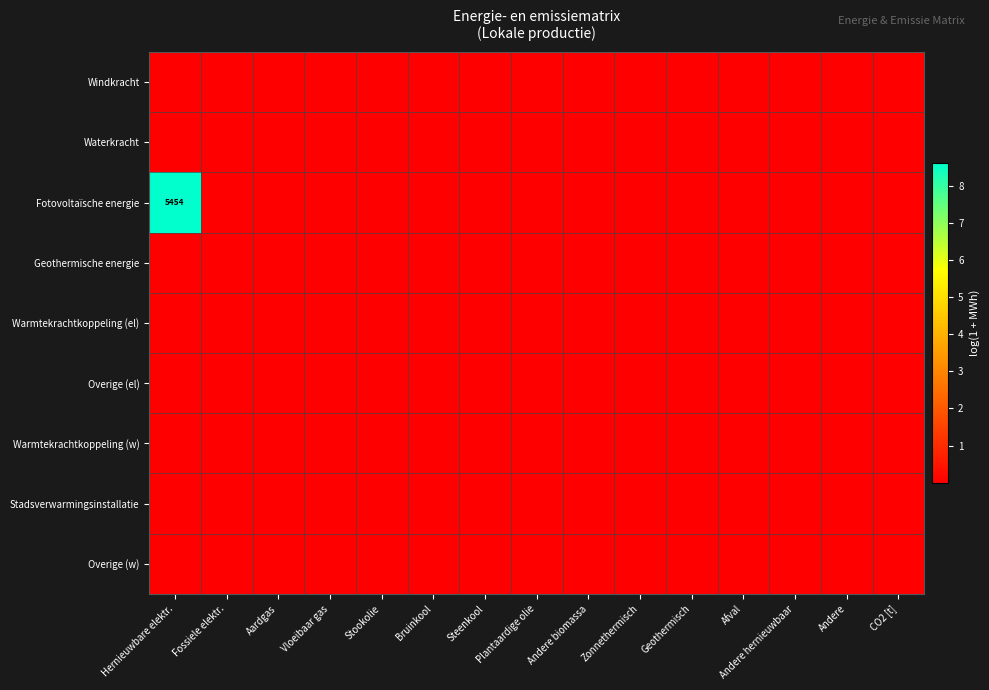

The Fotovoltaïsche energie series shows 0.0 at Andere hernieuwbaar. True or false?

True